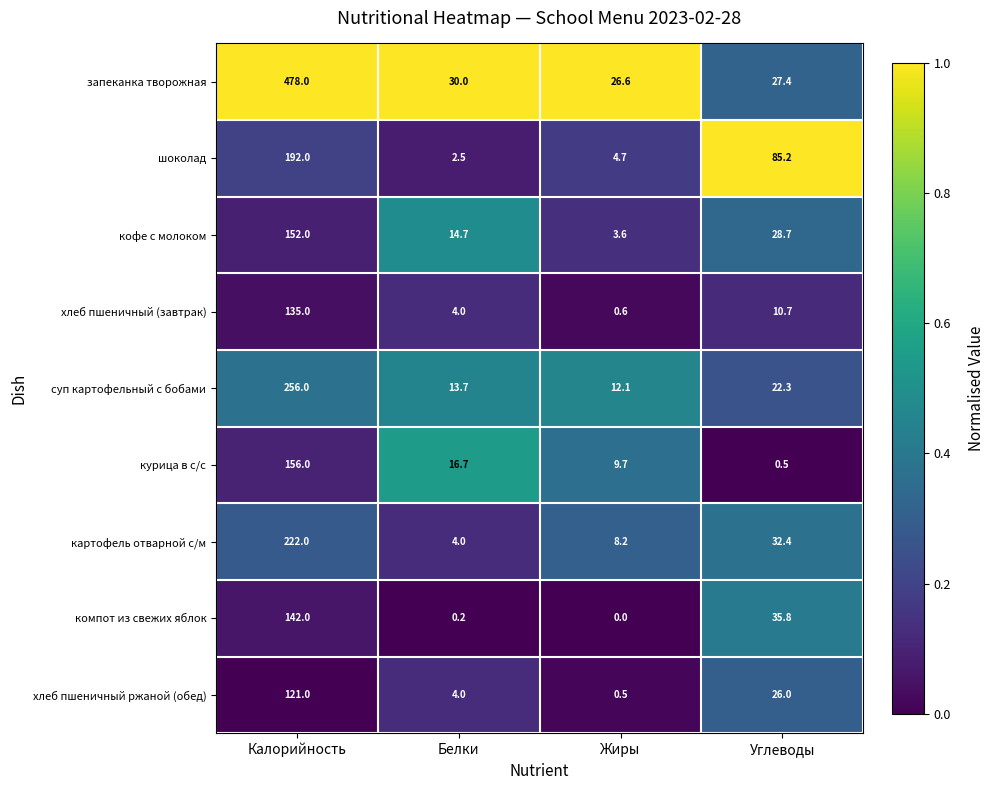

True or false: суп картофельный с бобами has a value of 22.3 at Углеводы.

True